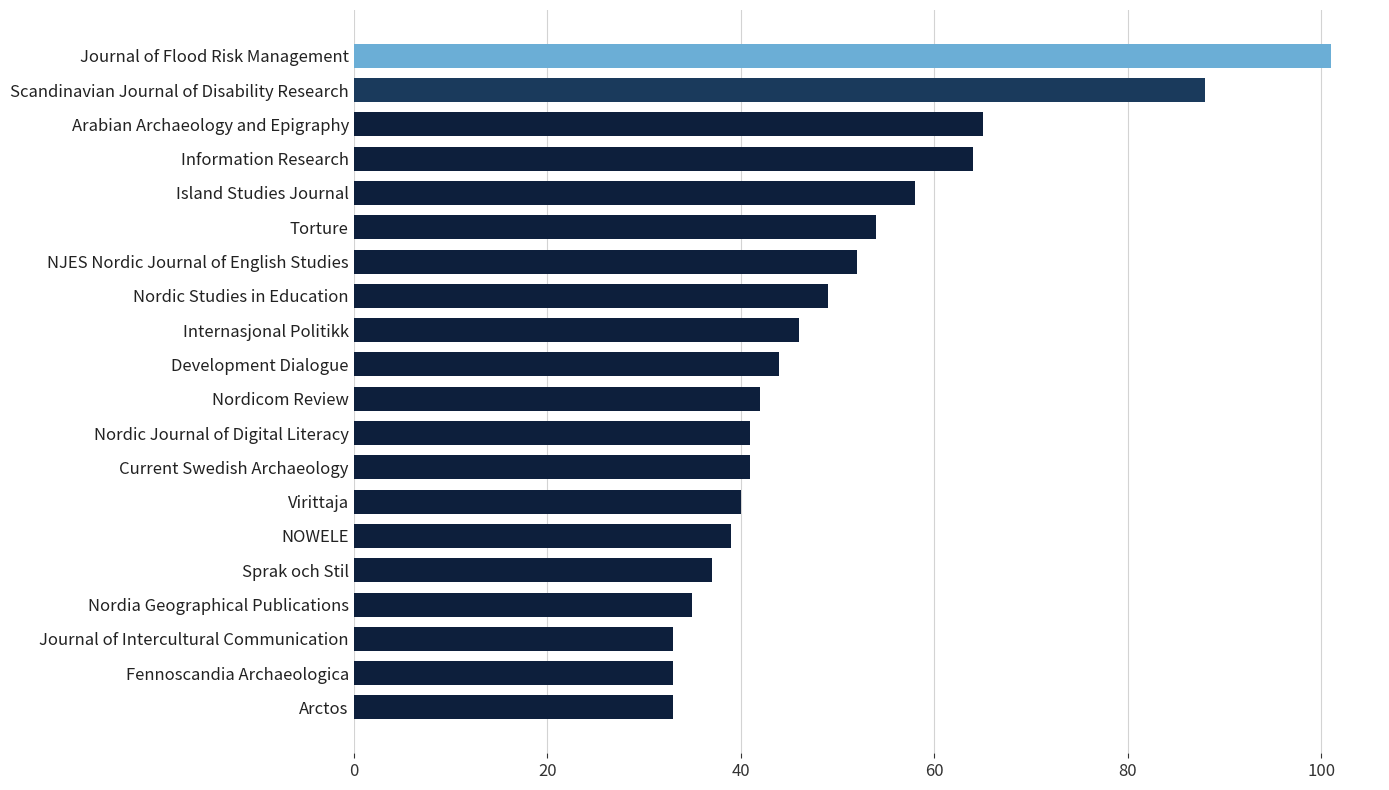

Are the bars horizontal?

Yes